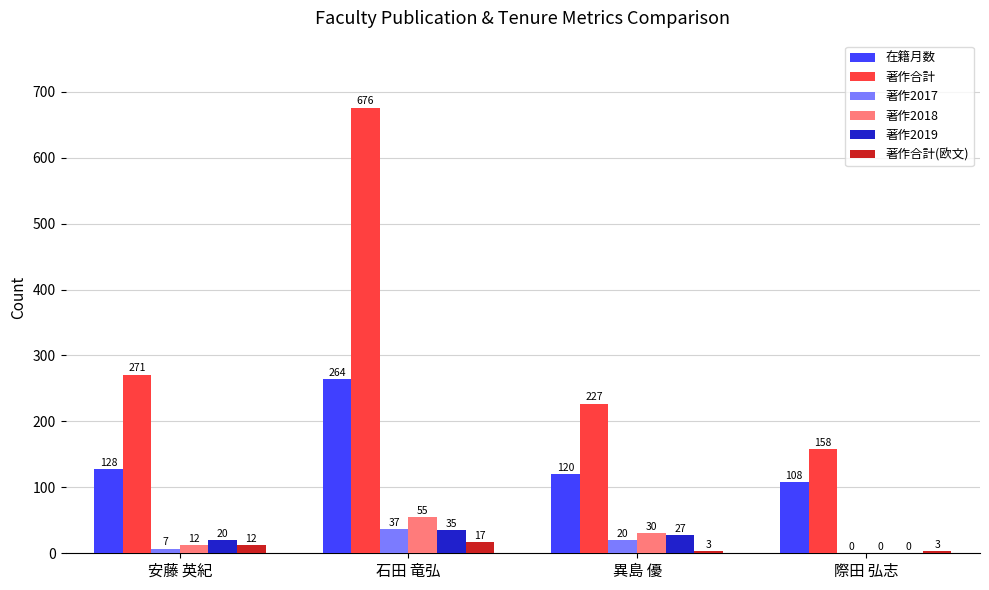

How many distinct data groups are displayed?

6